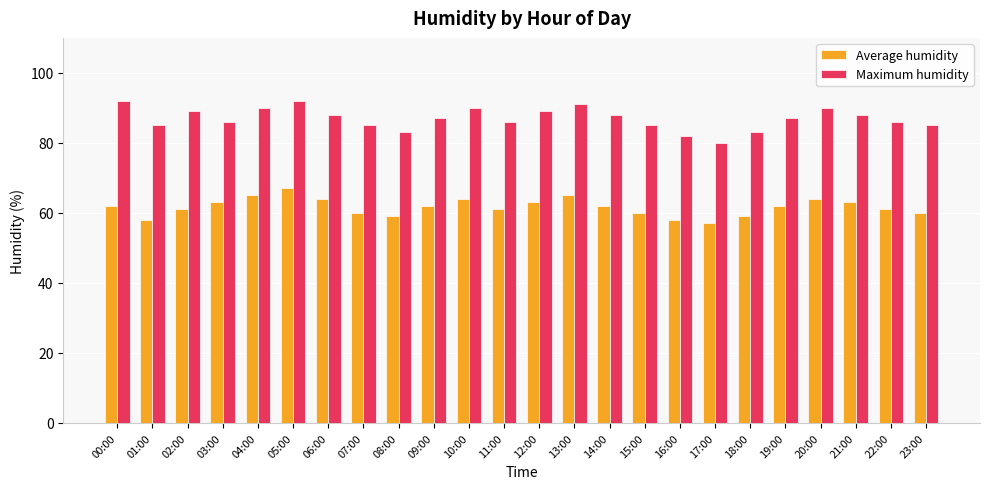

What is the label of the 17th bar from the left?

16:00